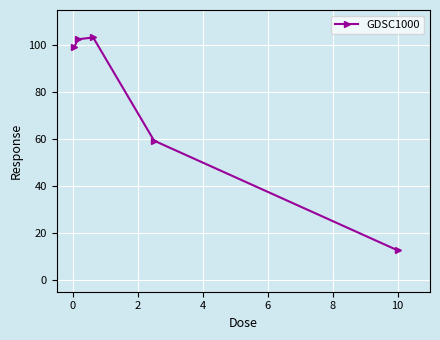

What is the minimum value shown in the chart?

12.6